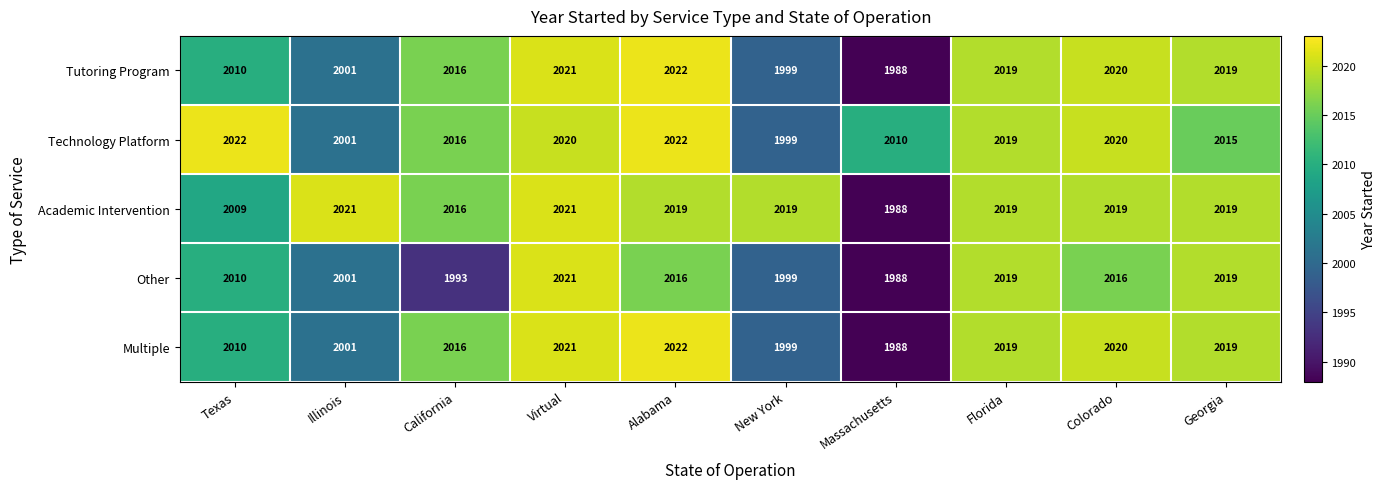

What is the approximate value of Multiple at Florida?

2019